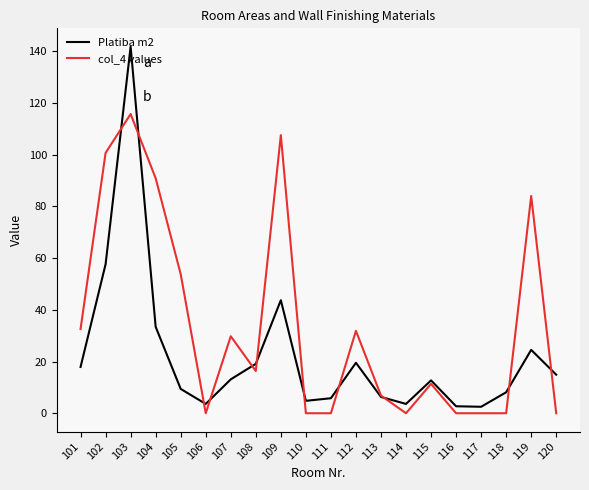

Which series has the largest total across all categories?

col_4 values